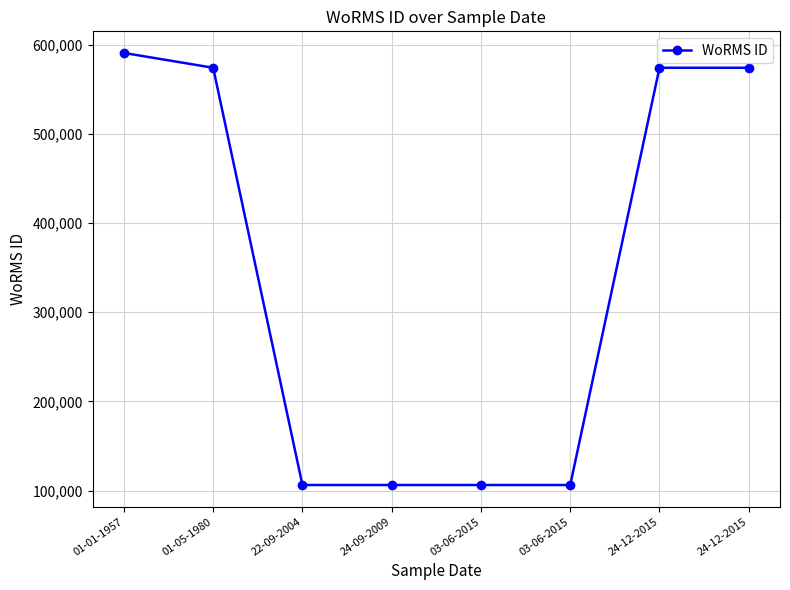

What is the change in value from 01-05-1980 to 03-06-2015?

-467670